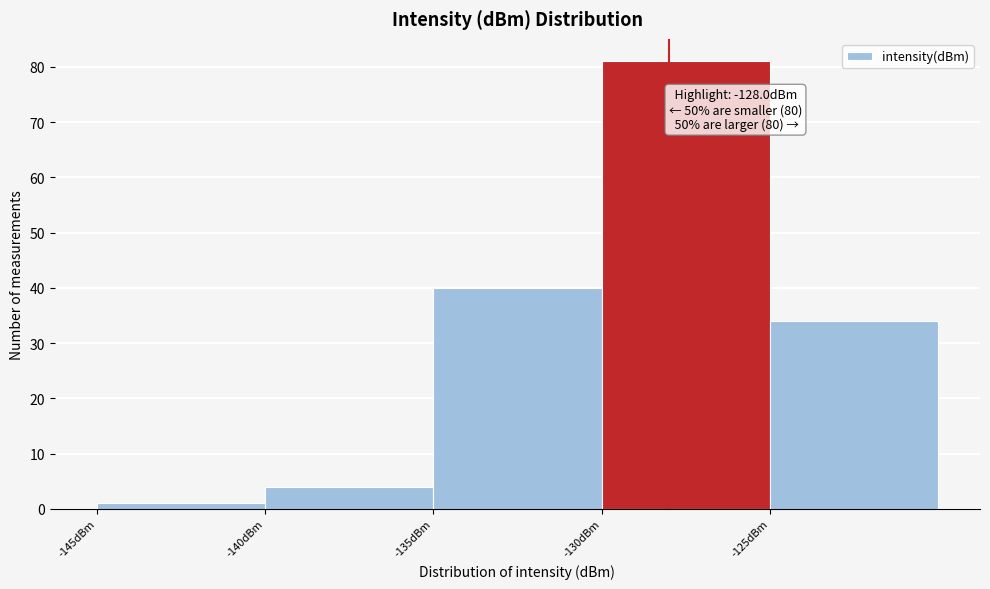

Which range on the x-axis has the tallest bar?

-130 to -125